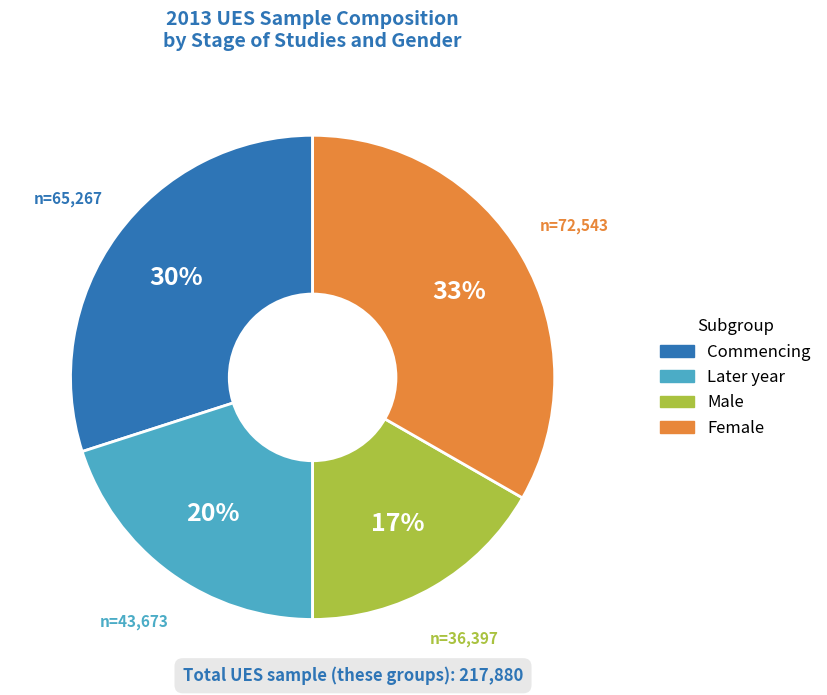

To the nearest percent, what is the average slice percentage?

25%